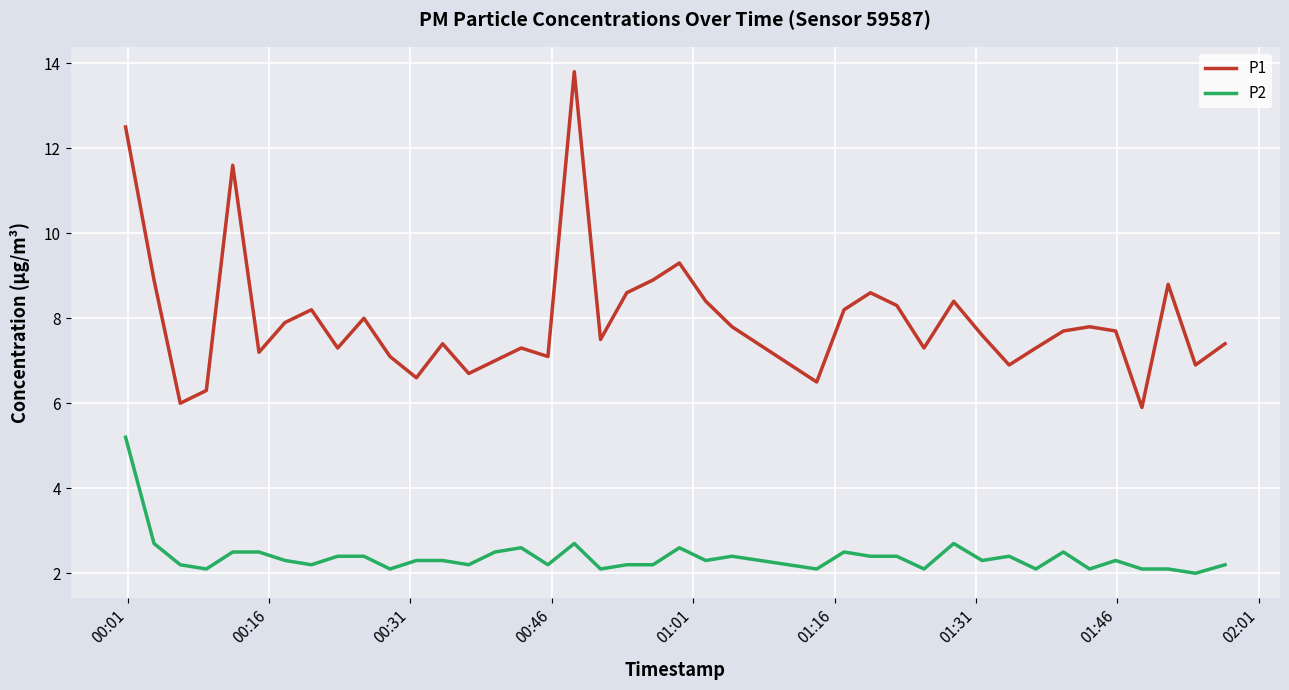

Which series has the largest total across all categories?

P1